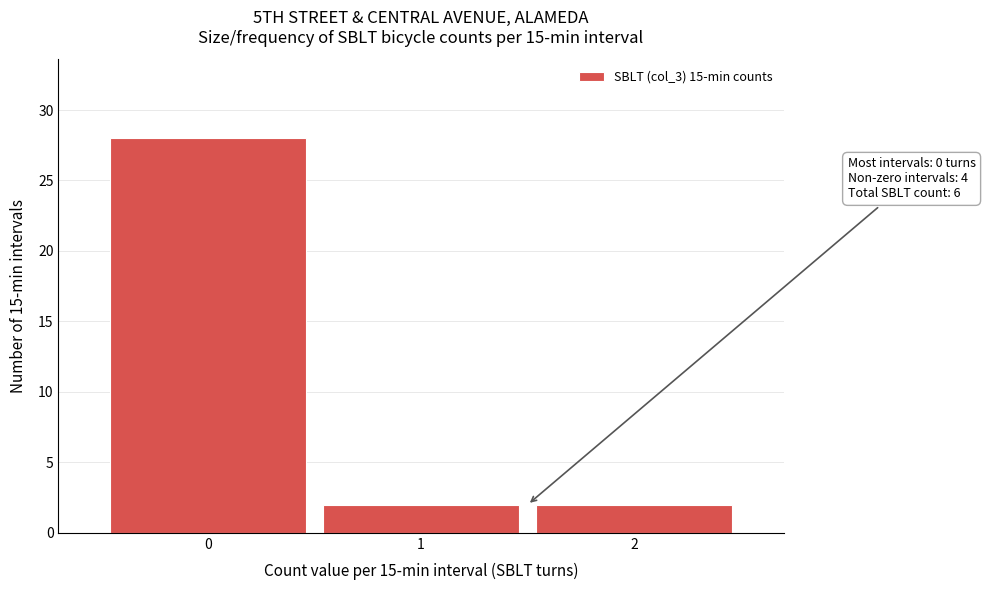

Over which range of the x-axis is the bar tallest?

-0.5 to 0.5